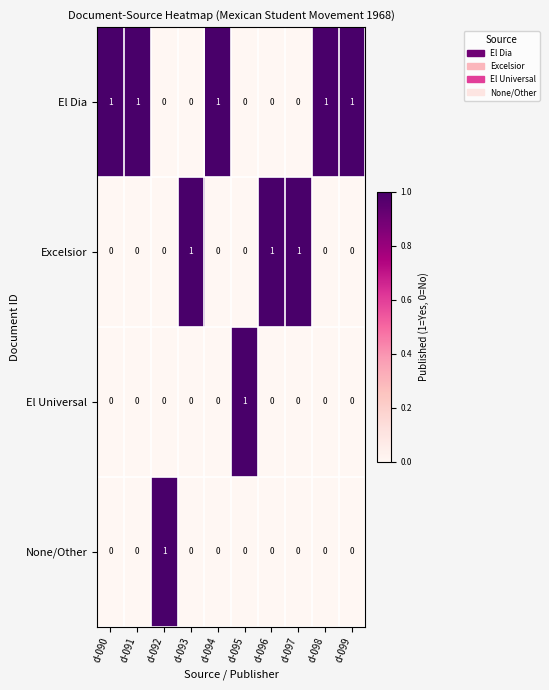

True or false: Excelsior has a value of 1 at d-097.

True